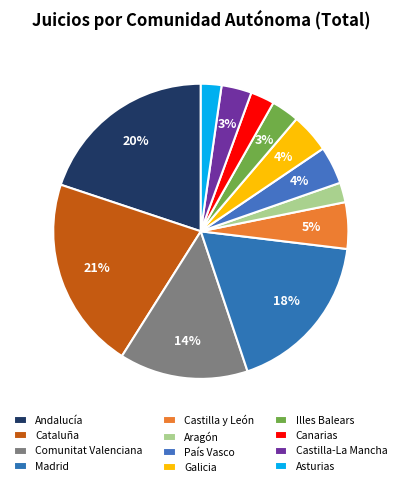

Is it true that Castilla y León is 19% of the pie?

False